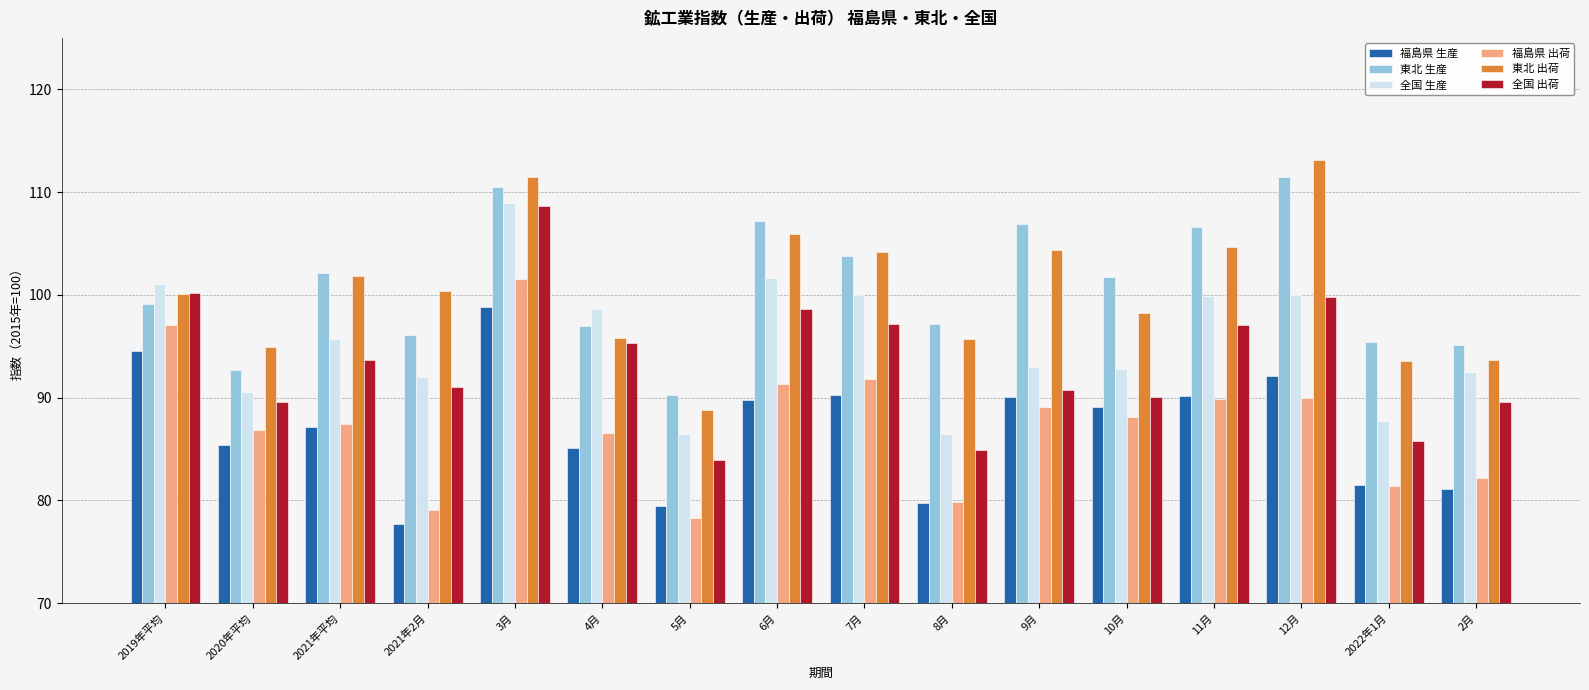

What is the total value across all series at 5月?

507.3